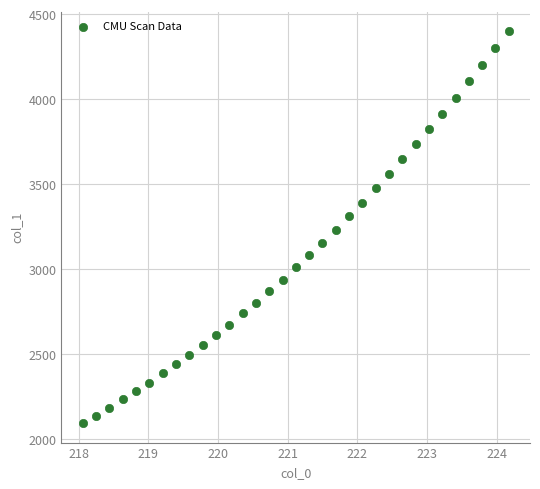

What is the range of X values (max minus min)?

6.1